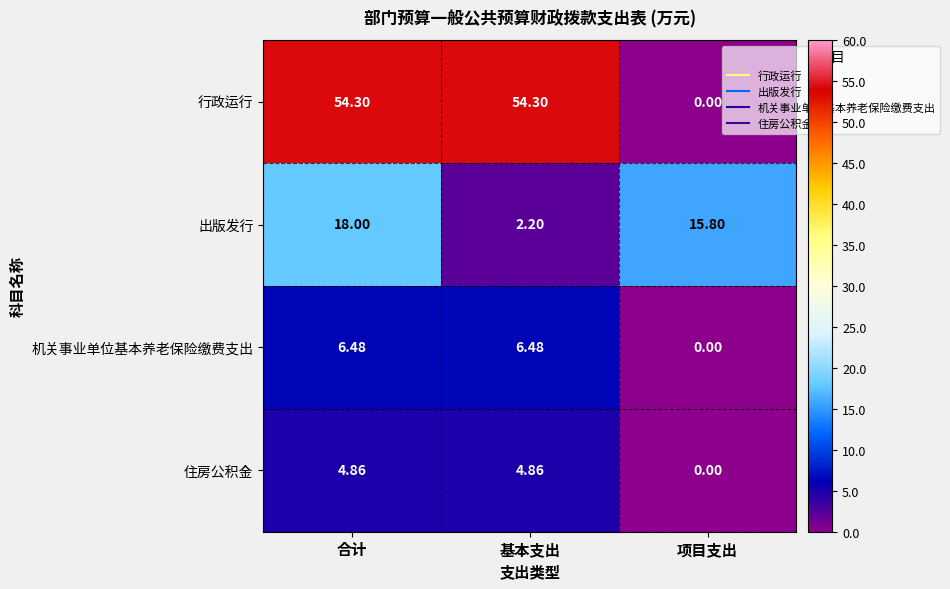

Rank the series by their maximum value, from lowest to highest.

住房公积金, 机关事业单位基本养老保险缴费支出, 出版发行, 行政运行